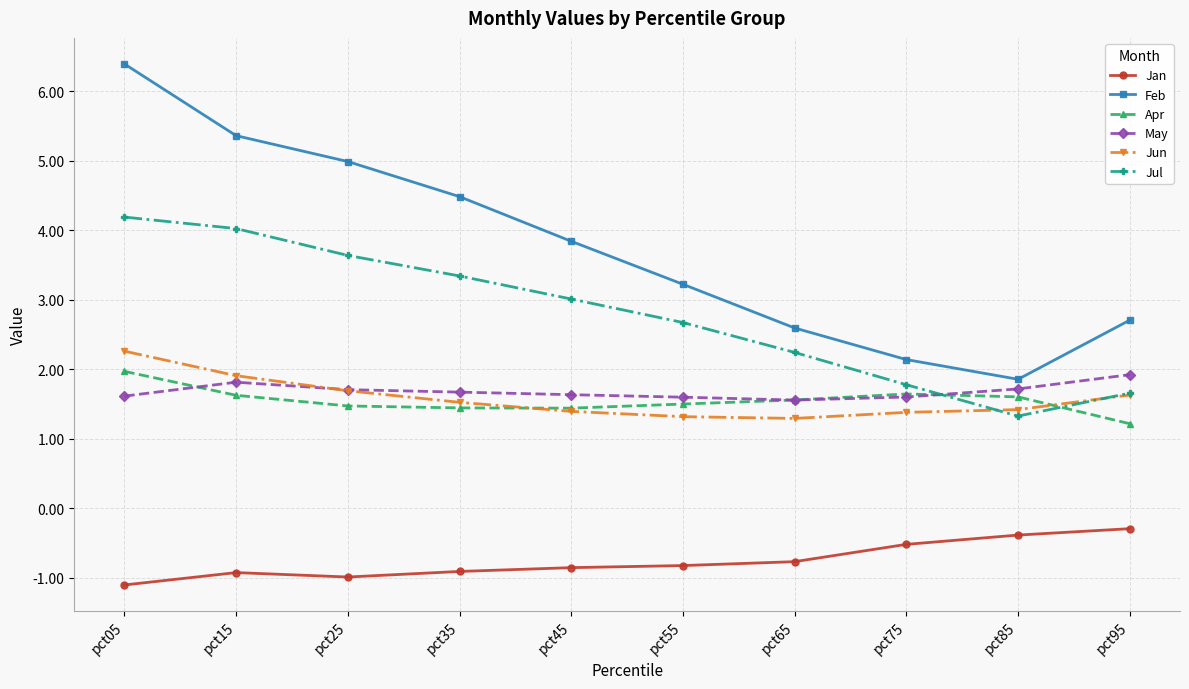

Is it true that May equals 2.7 at pct45?

False